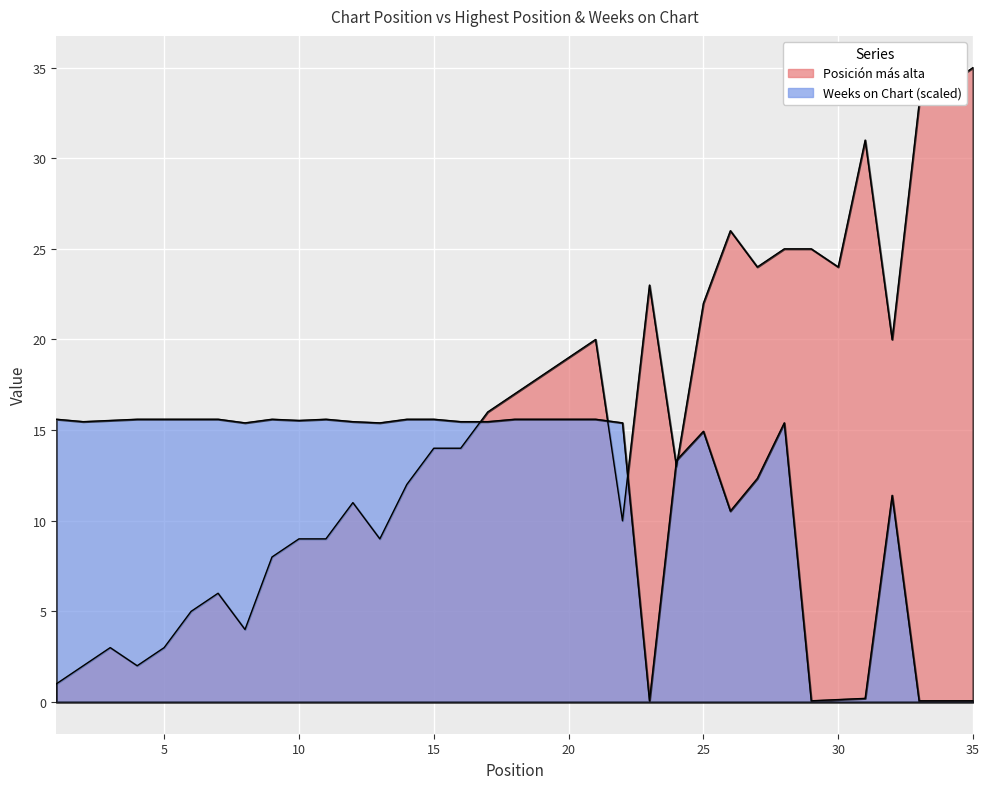

The value of Posición más alta at 23 is 31.4. True or false?

False